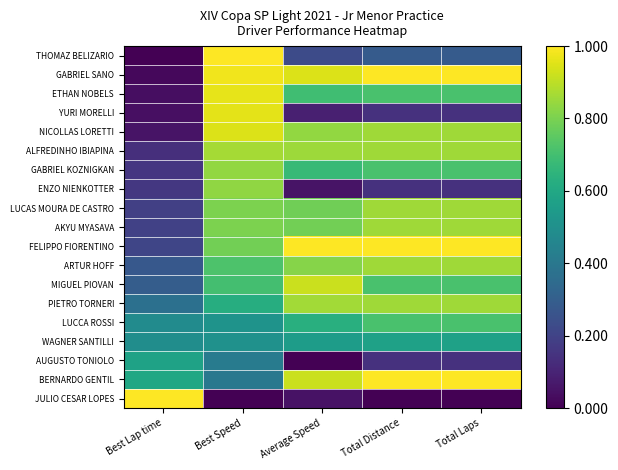

Reading right to left, transcribe all the data shown in this chart.

THOMAZ BELIZARIO: Total Laps=0.3	Total Distance=0.3	Average Speed=0.2	Best Speed=1.0	Best Lap time=0.0
GABRIEL SANO: Total Laps=1.0	Total Distance=1.0	Average Speed=0.9	Best Speed=1.0	Best Lap time=0.0
ETHAN NOBELS: Total Laps=0.7	Total Distance=0.7	Average Speed=0.7	Best Speed=1.0	Best Lap time=0.0
YURI MORELLI: Total Laps=0.1	Total Distance=0.1	Average Speed=0.1	Best Speed=1.0	Best Lap time=0.0
NICOLLAS LORETTI: Total Laps=0.9	Total Distance=0.9	Average Speed=0.8	Best Speed=0.9	Best Lap time=0.1
ALFREDINHO IBIAPINA: Total Laps=0.9	Total Distance=0.9	Average Speed=0.9	Best Speed=0.9	Best Lap time=0.1
GABRIEL KOZNIGKAN: Total Laps=0.7	Total Distance=0.7	Average Speed=0.7	Best Speed=0.8	Best Lap time=0.2
ENZO NIENKOTTER: Total Laps=0.1	Total Distance=0.1	Average Speed=0.1	Best Speed=0.8	Best Lap time=0.2
LUCAS MOURA DE CASTRO: Total Laps=0.9	Total Distance=0.9	Average Speed=0.8	Best Speed=0.8	Best Lap time=0.2
AKYU MYASAVA: Total Laps=0.9	Total Distance=0.9	Average Speed=0.8	Best Speed=0.8	Best Lap time=0.2
FELIPPO FIORENTINO: Total Laps=1.0	Total Distance=1.0	Average Speed=1.0	Best Speed=0.8	Best Lap time=0.2
ARTUR HOFF: Total Laps=0.9	Total Distance=0.9	Average Speed=0.8	Best Speed=0.7	Best Lap time=0.3
MIGUEL PIOVAN: Total Laps=0.7	Total Distance=0.7	Average Speed=0.9	Best Speed=0.7	Best Lap time=0.3
PIETRO TORNERI: Total Laps=0.9	Total Distance=0.9	Average Speed=0.9	Best Speed=0.6	Best Lap time=0.4
LUCCA ROSSI: Total Laps=0.7	Total Distance=0.7	Average Speed=0.6	Best Speed=0.5	Best Lap time=0.5
WAGNER SANTILLI: Total Laps=0.6	Total Distance=0.6	Average Speed=0.6	Best Speed=0.5	Best Lap time=0.5
AUGUSTO TONIOLO: Total Laps=0.1	Total Distance=0.1	Average Speed=0.0	Best Speed=0.4	Best Lap time=0.6
BERNARDO GENTIL: Total Laps=1.0	Total Distance=1.0	Average Speed=0.9	Best Speed=0.4	Best Lap time=0.6
JULIO CESAR LOPES: Total Laps=0.0	Total Distance=0.0	Average Speed=0.0	Best Speed=0.0	Best Lap time=1.0